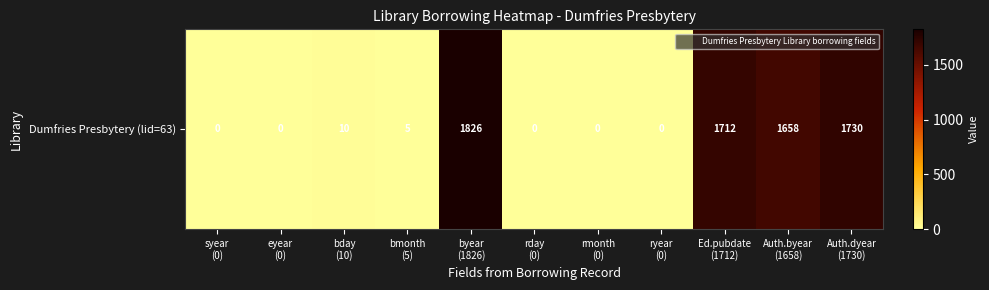

Count the number of categories in the chart.

11